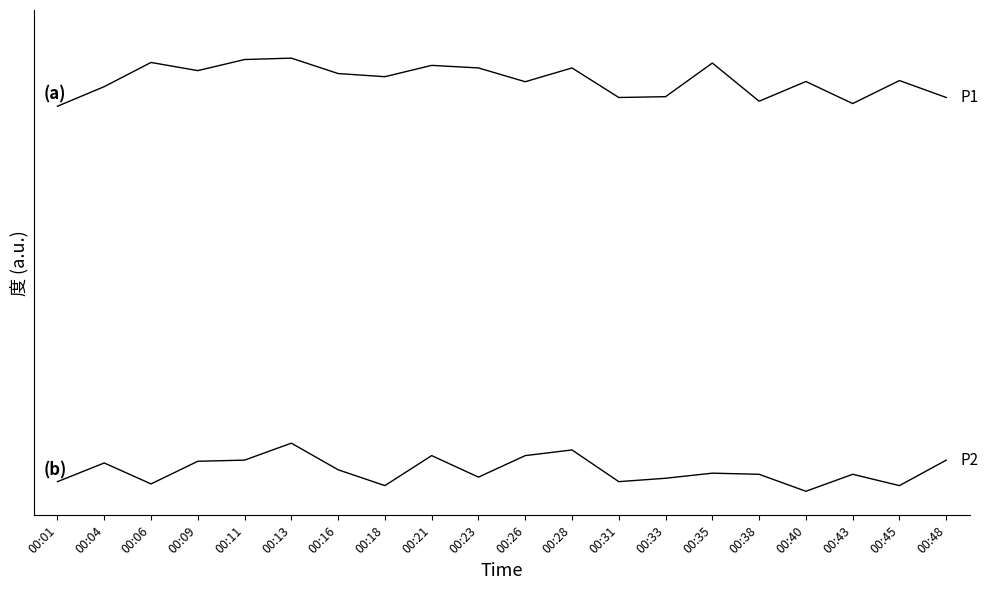

At which category is the sum across all series the highest?

00:13